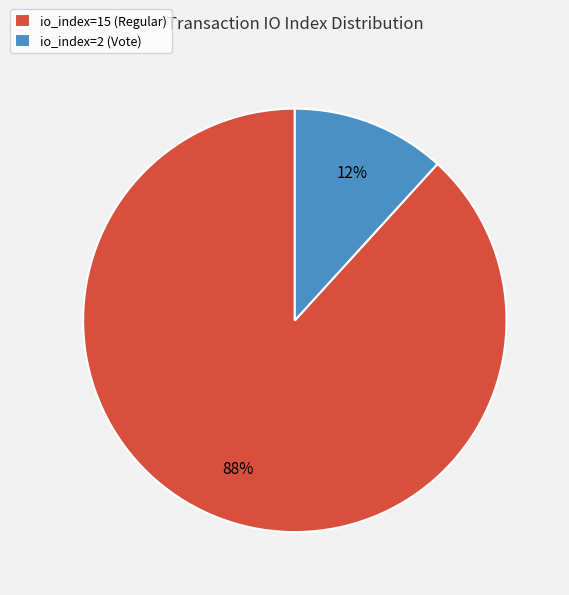

Which slice represents more than half of the pie?

io_index=15 (Regular)